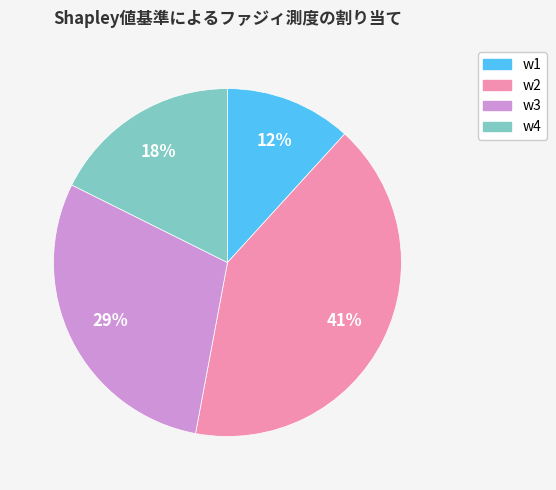

Combined, do w2 and w1 account for over 50%?

Yes